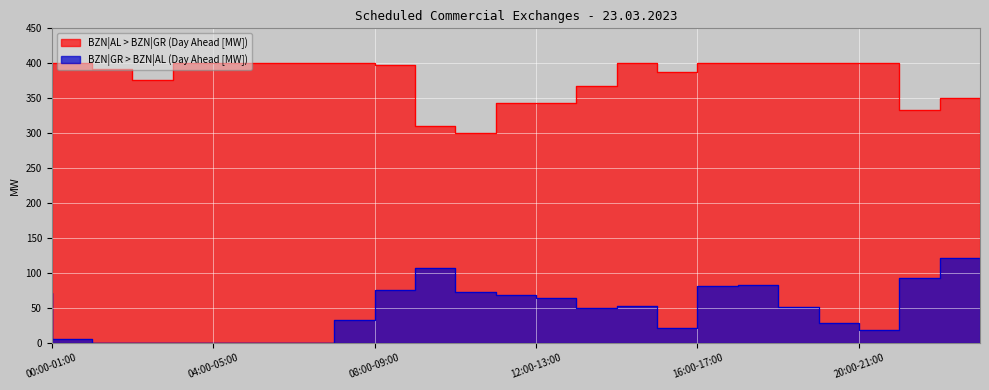

What are all the series names shown in the legend?

BZN|GR > BZN|AL (Day Ahead [MW]), BZN|AL > BZN|GR (Day Ahead [MW])